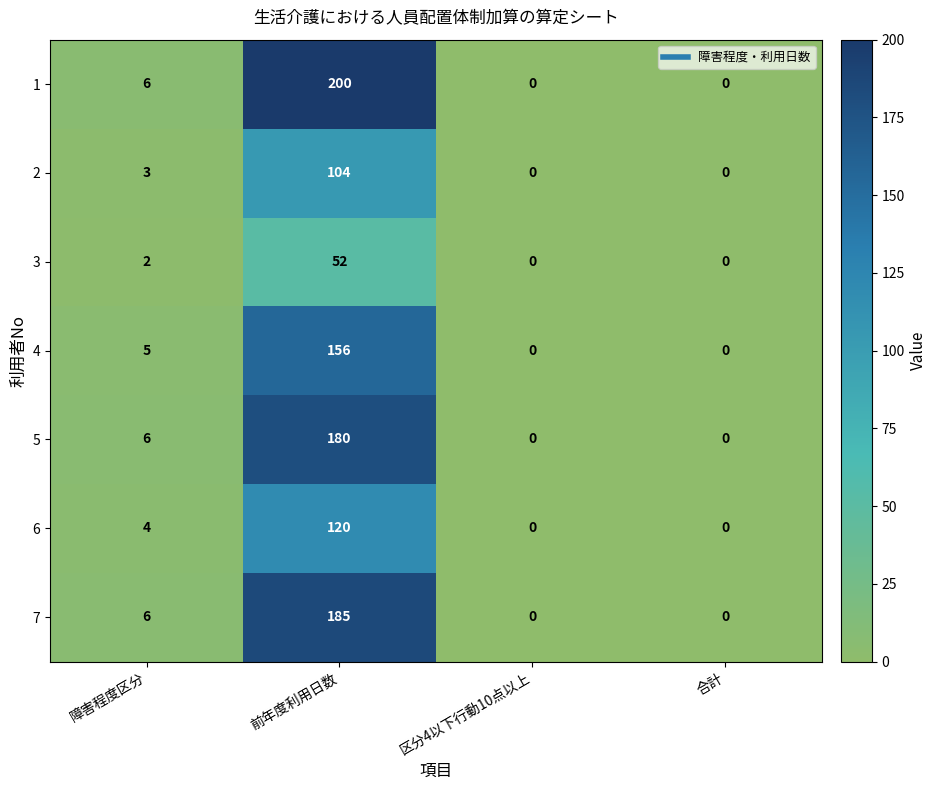

Rank the series by their maximum value, from highest to lowest.

1, 7, 5, 4, 6, 2, 3